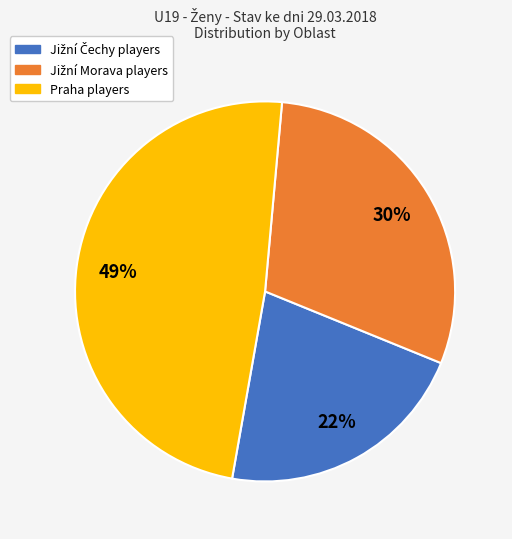

Which slice is the largest?

Praha